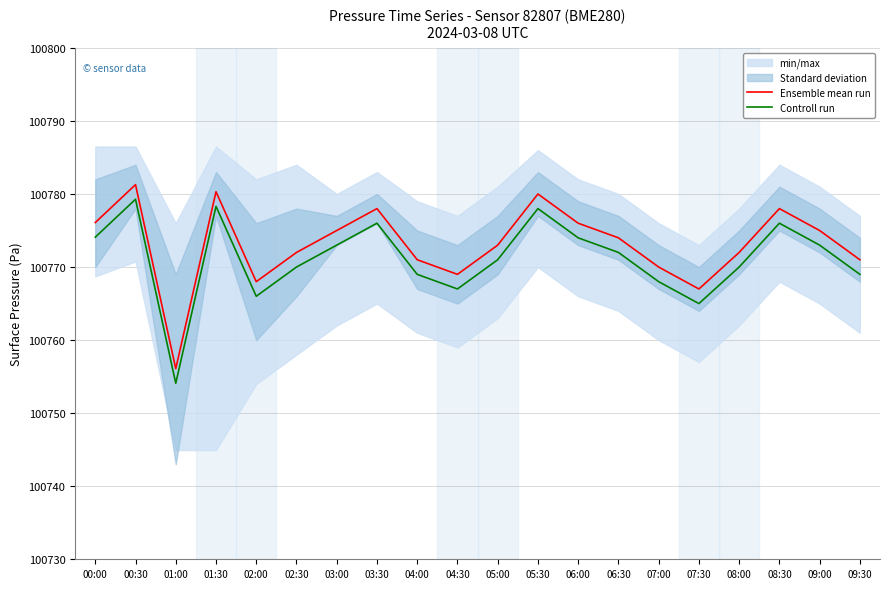

At which label is Ensemble mean run closest to 100768?

02:00